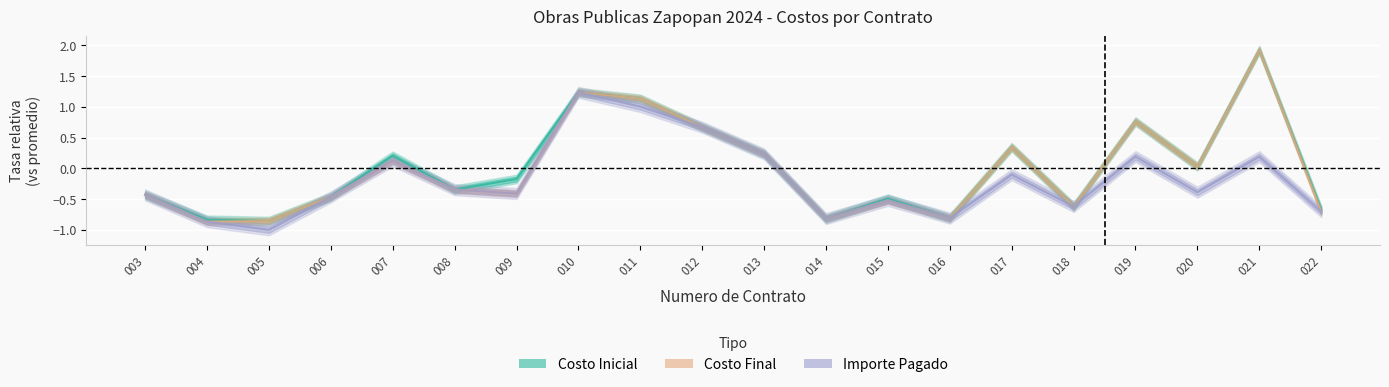

True or false: Importe Pagado has more than 0 points higher than both neighbors.

True